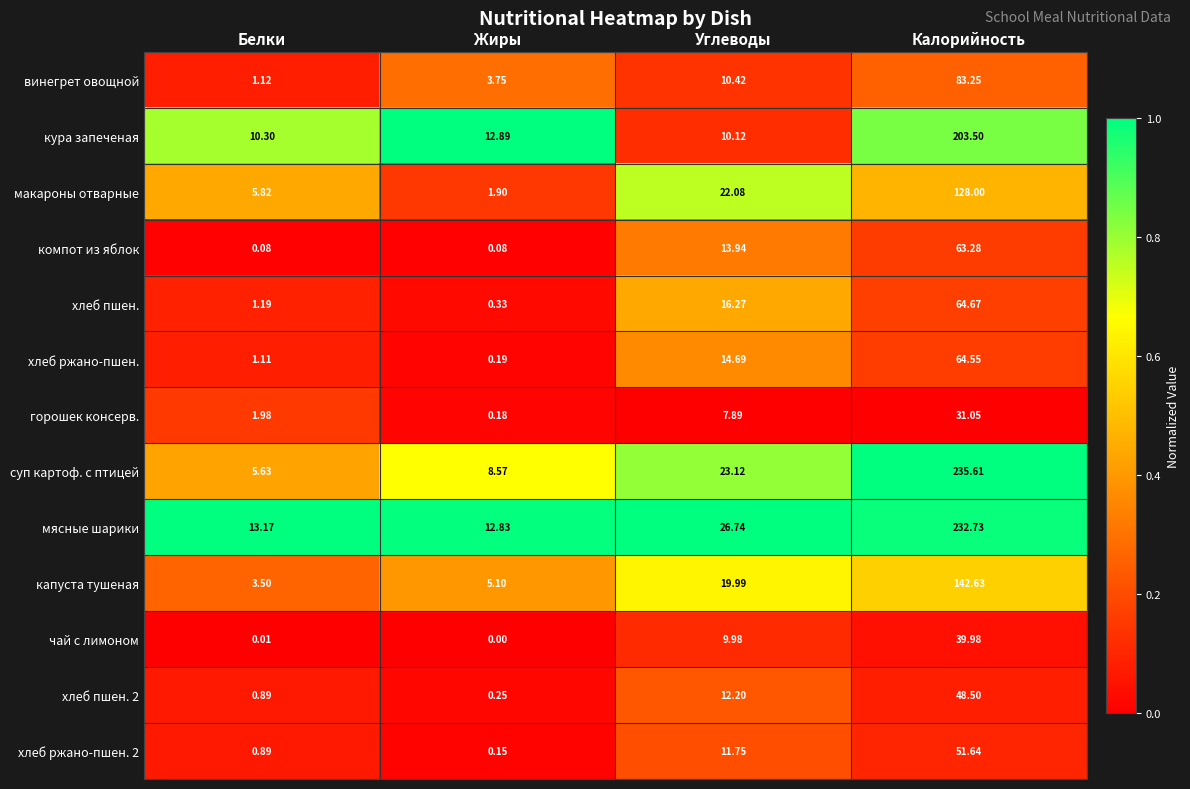

Rank the categories by мясные шарики value from highest to lowest.

Калорийность, Углеводы, Белки, Жиры